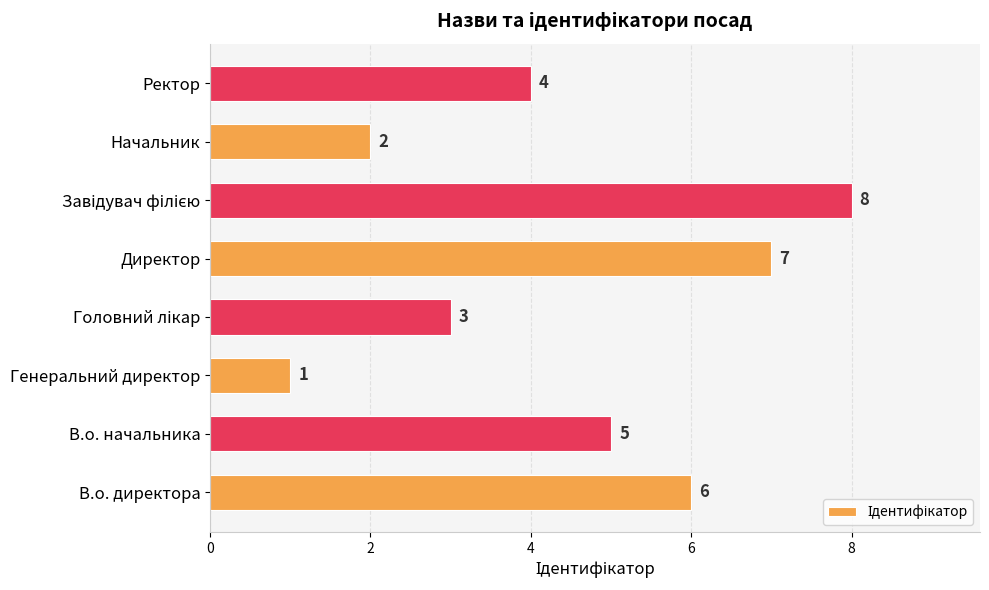

Count the values in the range 3 to 7.

5